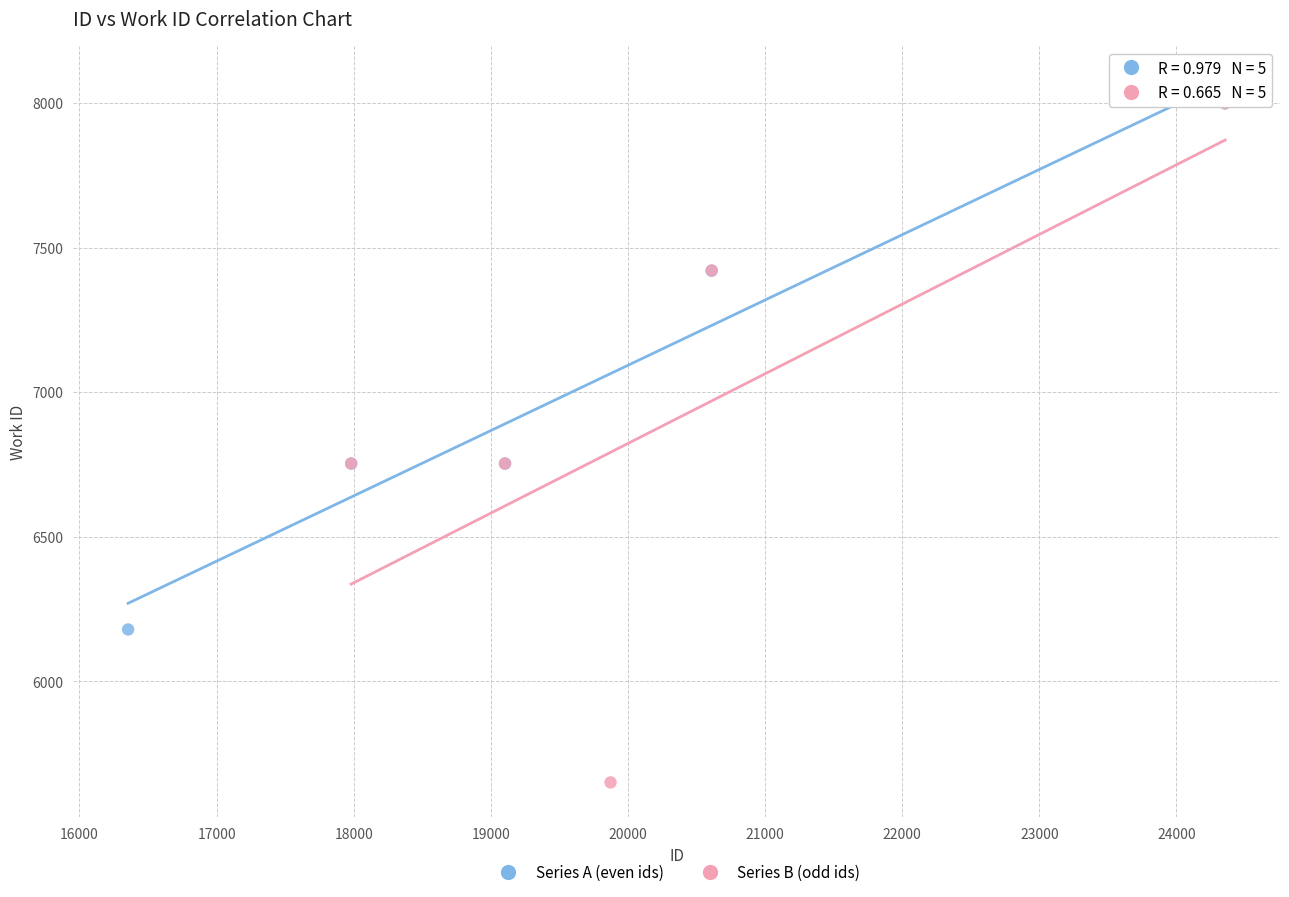

Which series contains the lowest Y value?

Series B (odd ids)